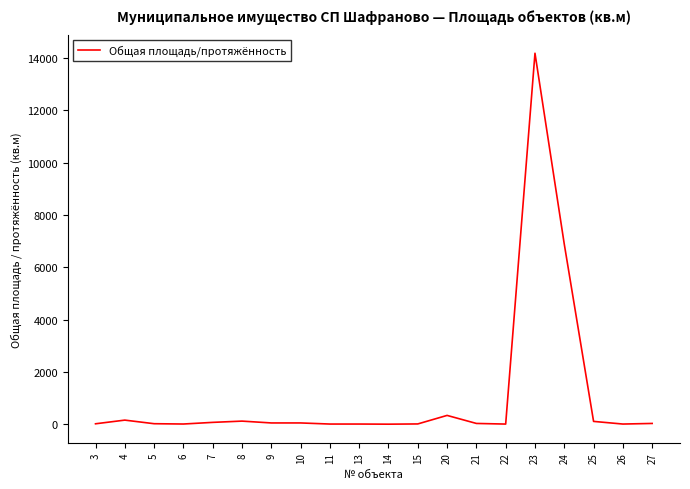

What is the greatest value displayed?

14180.0